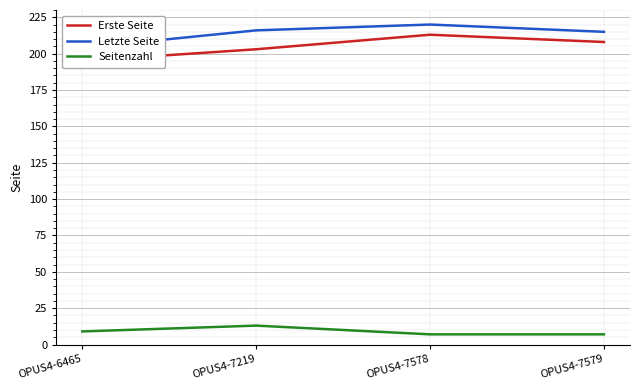

Is the value of Erste Seite at OPUS4-7578 greater than the value of Seitenzahl at OPUS4-7219?

Yes